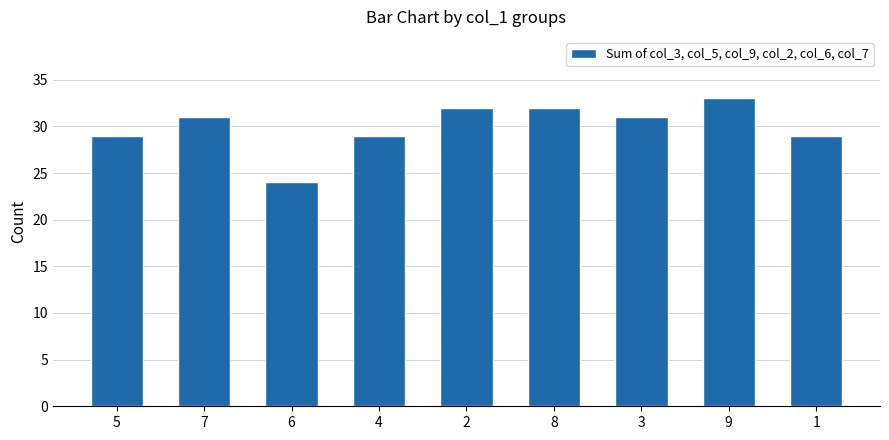

How many series are shown in this chart?

1